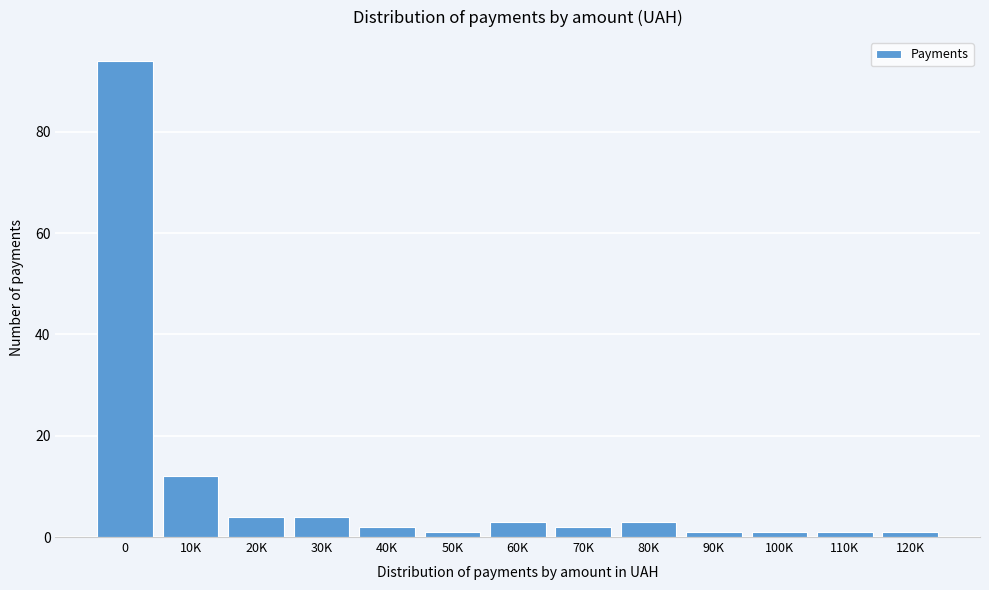

Reading left to right, extract all data points from this chart.

94	12	4	4	2	1	3	2	3	1	1	1	1